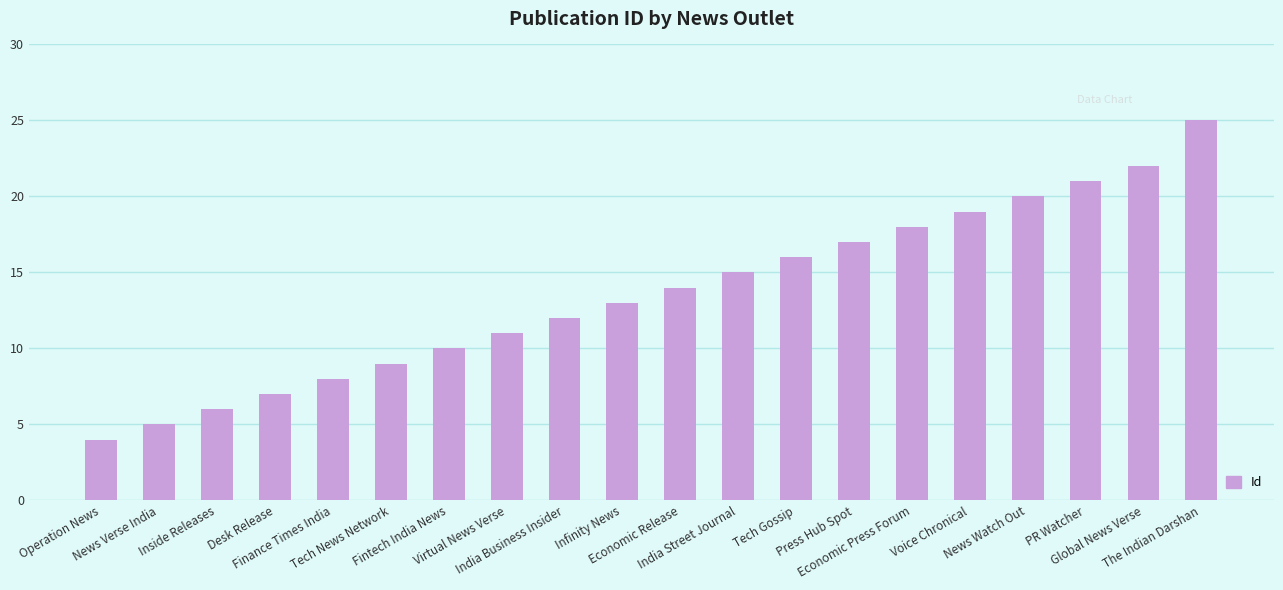

Which label corresponds to the smallest value in the chart?

Operation News